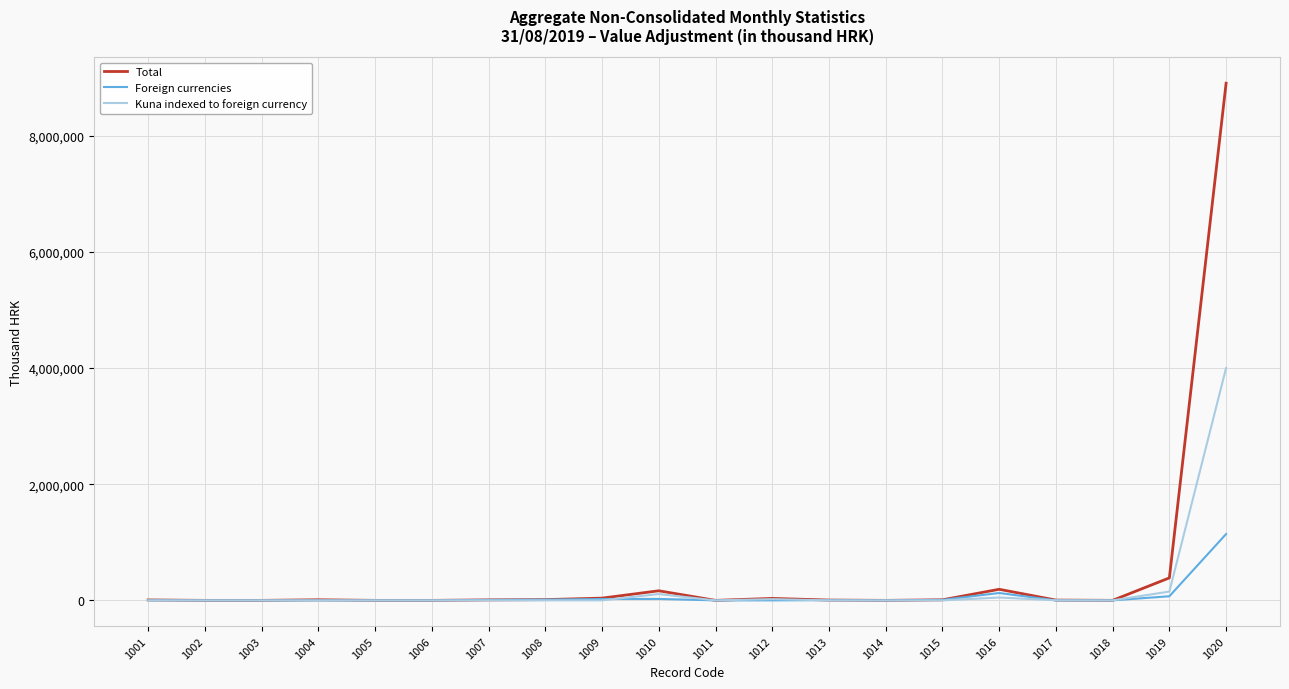

Which series has the widest spread of values?

Total